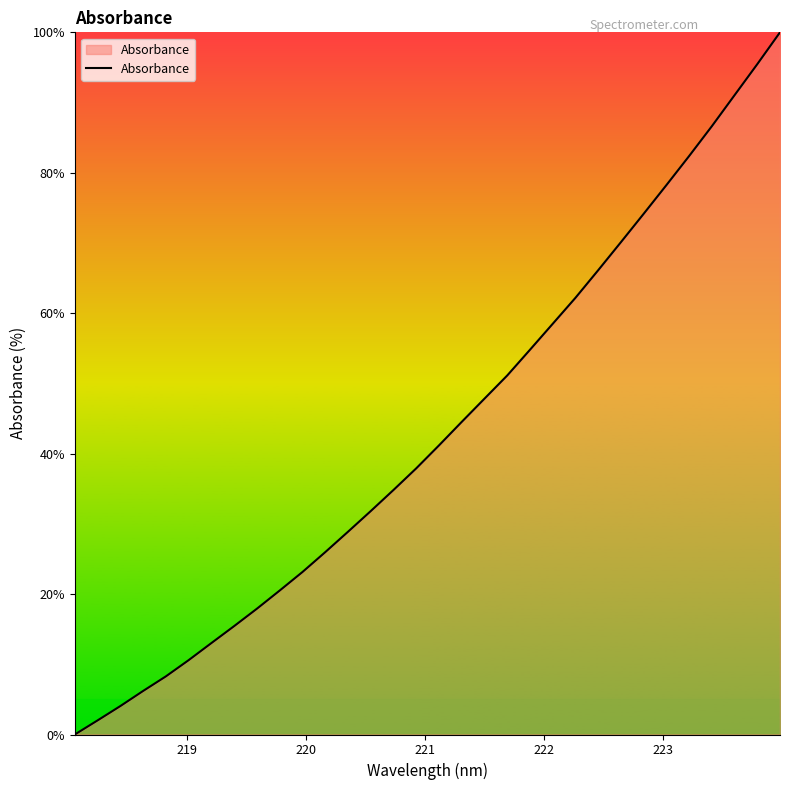

What is the greatest value displayed?

100.0